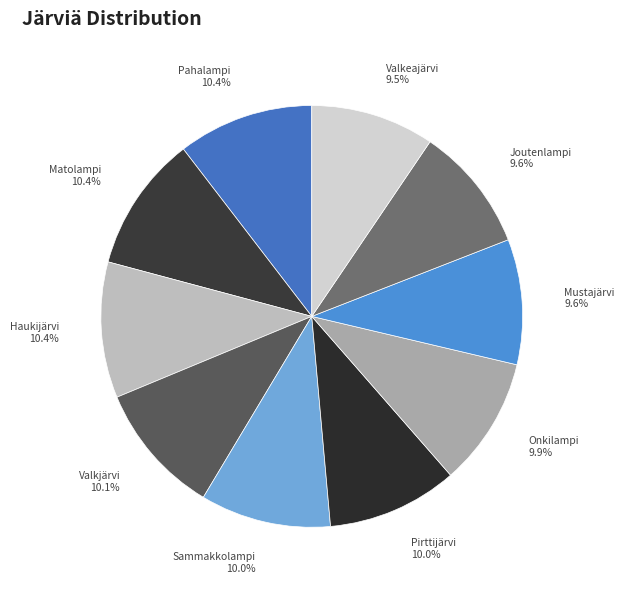

Does Joutenlampi represent more than half of the total?

No